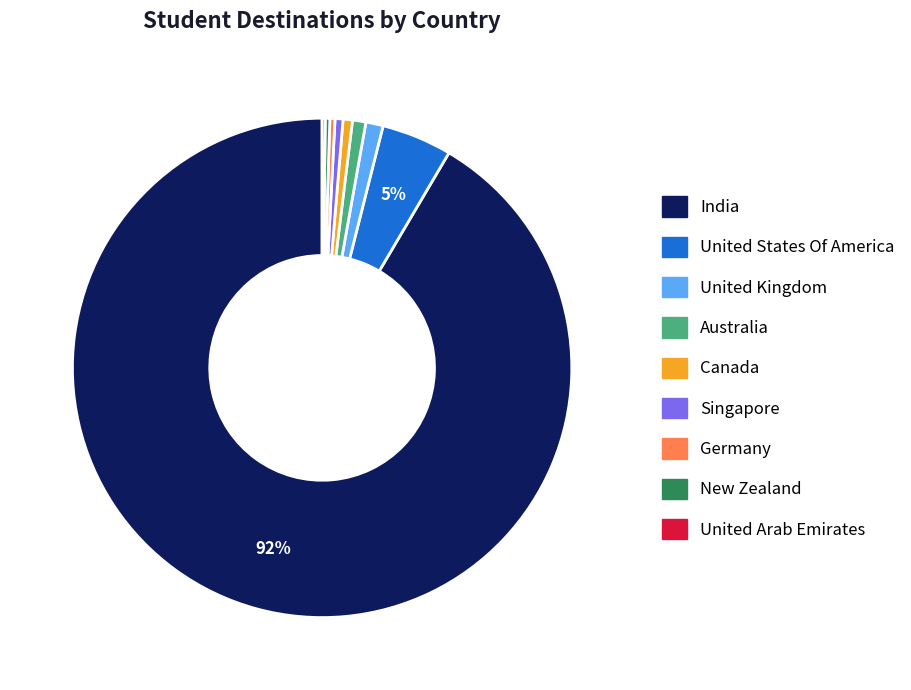

Is it true that Australia is 1% of the pie?

True